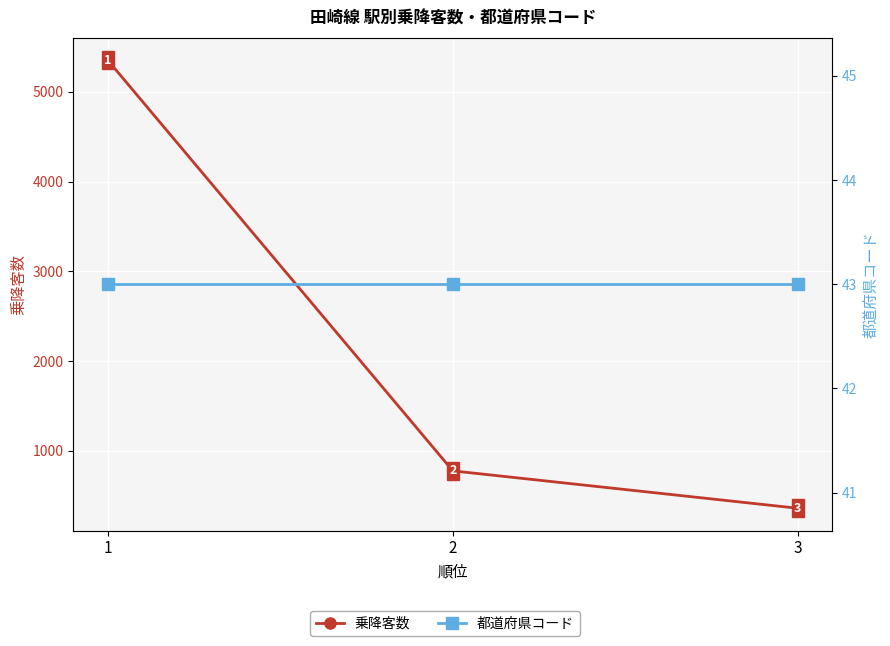

Reading left to right, transcribe all the data shown in this chart.

乗降客数: 1=5353	2=775	3=358
都道府県コード: 1=43	2=43	3=43